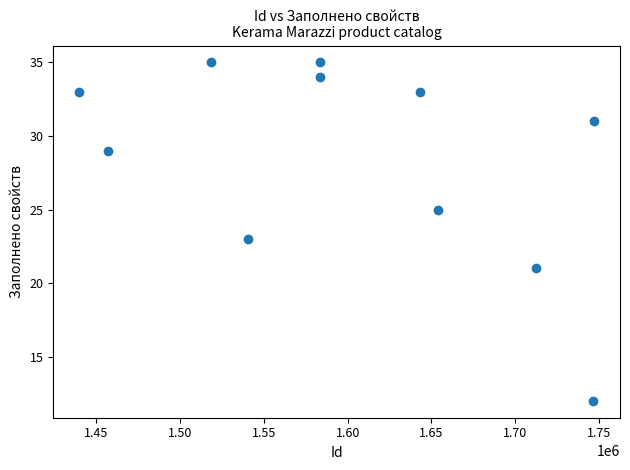

What is the range of X values (max minus min)?

307521